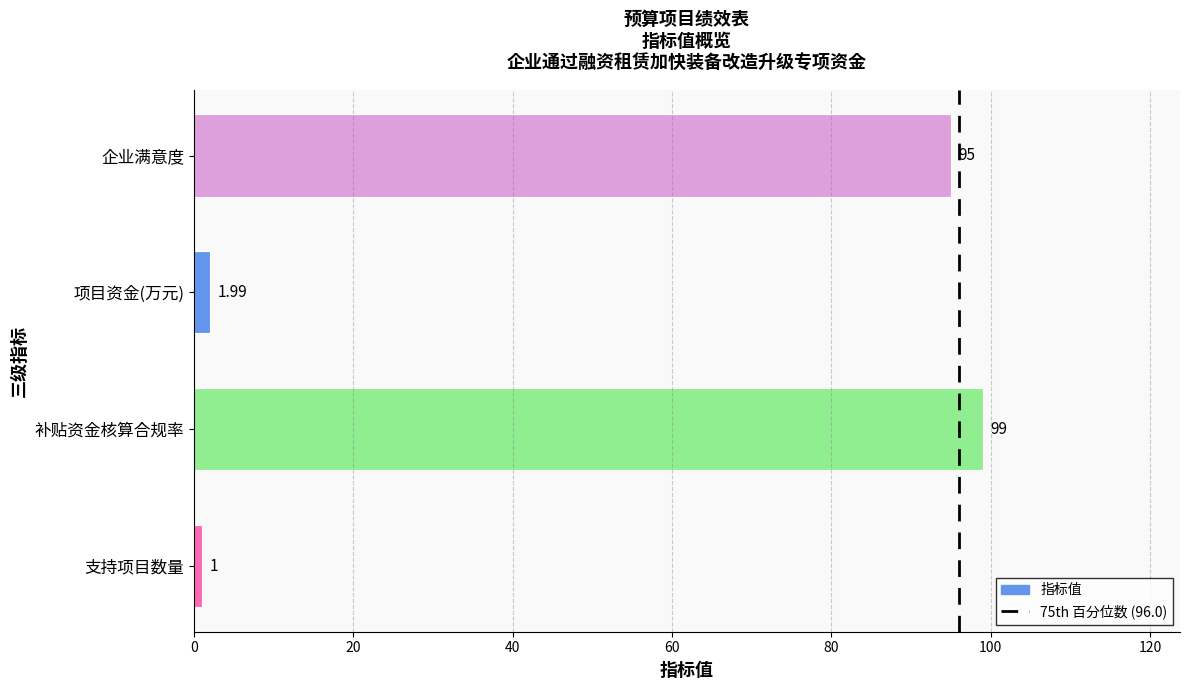

Rank the categories by value from lowest to highest.

支持项目数量, 项目资金(万元), 企业满意度, 补贴资金核算合规率